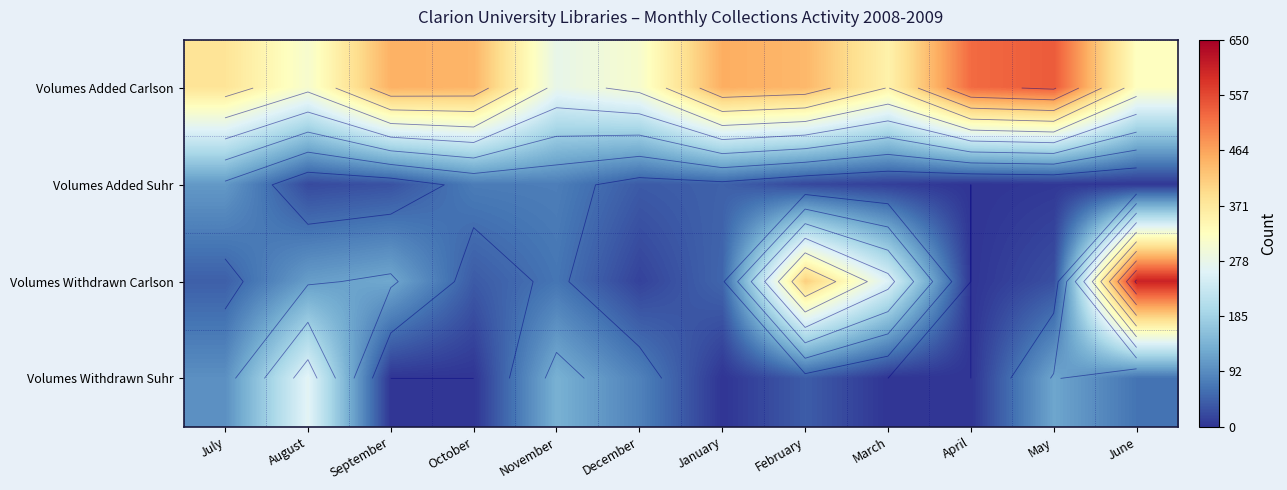

What is the sum of the Volumes Withdrawn Carlson values at July and August?

157